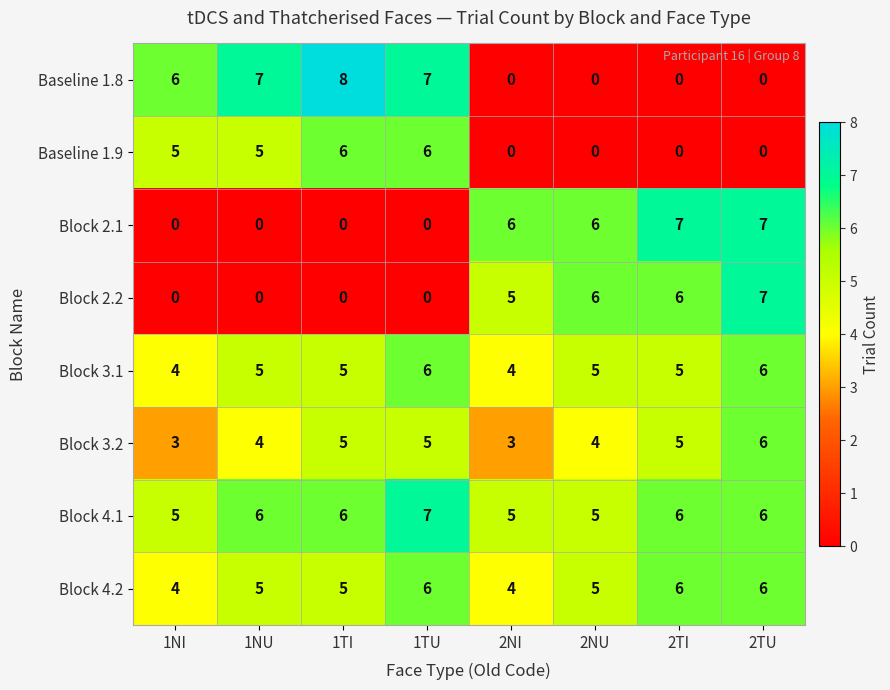

What is the maximum value for Block 2.2?

7